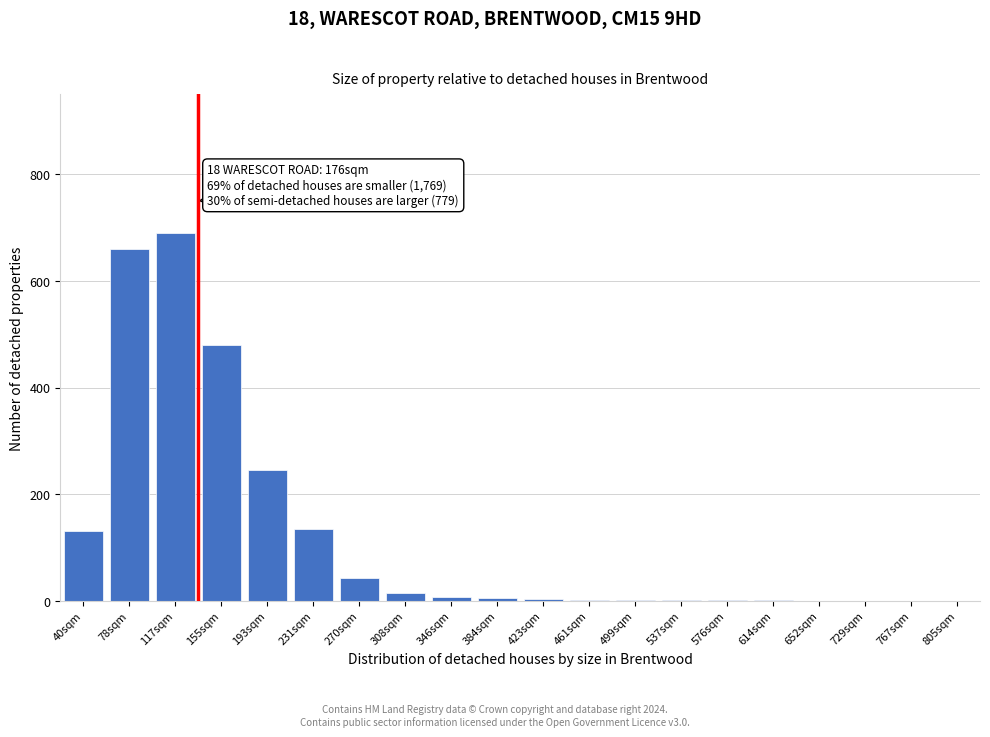

What is the maximum value shown in the chart?

690